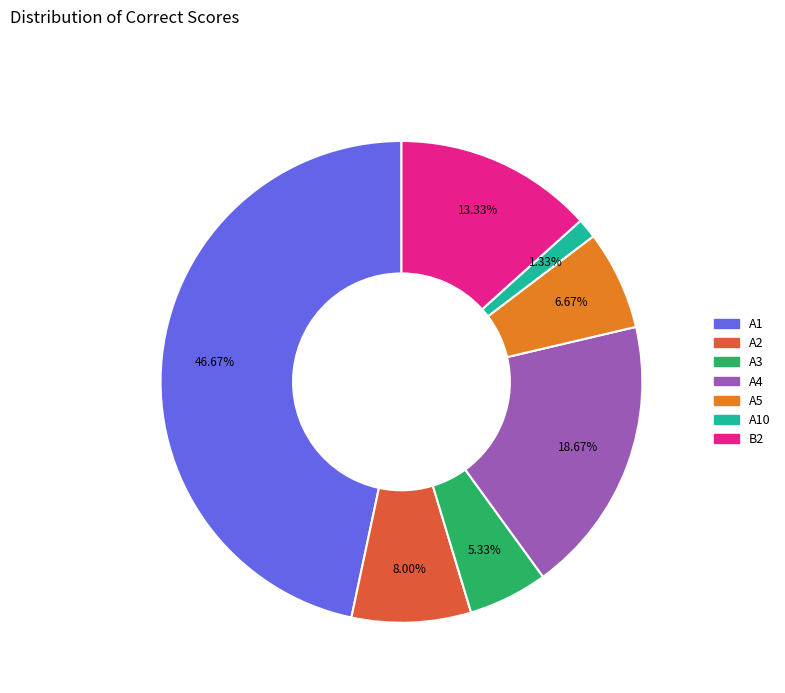

Is there any slice that represents more than half of the pie?

No